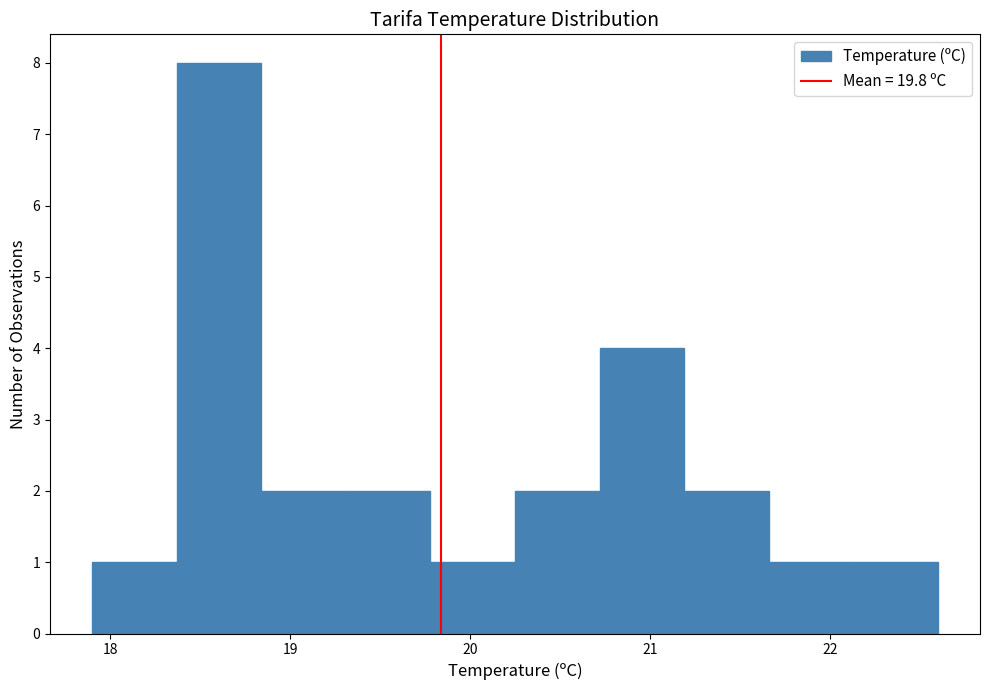

Reading left to right, transcribe this chart: for each bar, give the range it covers on the x-axis and its height. Neither the bar edges nor the heights are printed on the chart, so give them approximately, as read against the axes.

17.90 to 18.37: 1
18.37 to 18.84: 8
18.84 to 19.31: 2
19.31 to 19.78: 2
19.78 to 20.25: 1
20.25 to 20.72: 2
20.72 to 21.19: 4
21.19 to 21.66: 2
21.66 to 22.13: 1
22.13 to 22.60: 1